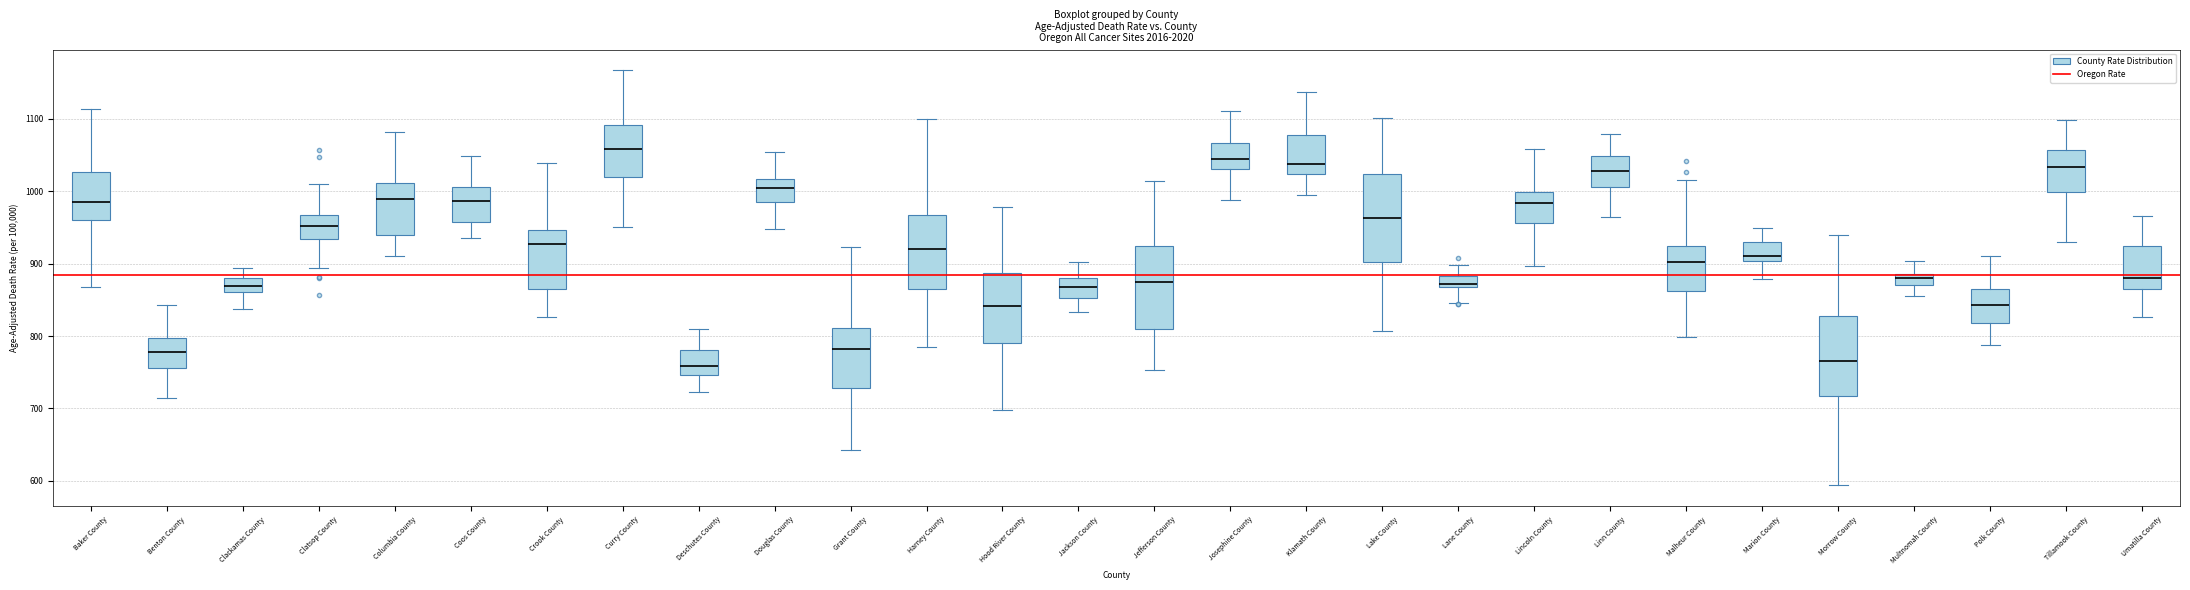

Reading left to right, read every box against the y-axis: the position of its median line, the range the box covers, and the ends of its whiskers. The values are not printed on the chart, so give them approximately, as read against the axis.

Baker County: median 980, box 960 to 1030, whiskers 870 to 1110
Benton County: median 780, box 760 to 800, whiskers 710 to 840
Clackamas County: median 870, box 860 to 880, whiskers 840 to 890
Clatsop County: median 950, box 930 to 970, whiskers 890 to 1010
Columbia County: median 990, box 940 to 1010, whiskers 910 to 1080
Coos County: median 990, box 960 to 1010, whiskers 940 to 1050
Crook County: median 930, box 870 to 950, whiskers 830 to 1040
Curry County: median 1060, box 1020 to 1090, whiskers 950 to 1170
Deschutes County: median 760, box 750 to 780, whiskers 720 to 810
Douglas County: median 1000, box 980 to 1020, whiskers 950 to 1050
Grant County: median 780, box 730 to 810, whiskers 640 to 920
Harney County: median 920, box 860 to 970, whiskers 790 to 1100
Hood River County: median 840, box 790 to 890, whiskers 700 to 980
Jackson County: median 870, box 850 to 880, whiskers 830 to 900
Jefferson County: median 870, box 810 to 920, whiskers 750 to 1010
Josephine County: median 1040, box 1030 to 1070, whiskers 990 to 1110
Klamath County: median 1040, box 1020 to 1080, whiskers 990 to 1140
Lake County: median 960, box 900 to 1020, whiskers 810 to 1100
Lane County: median 870 (just above the box's lower edge), box 870 to 880, whiskers 850 to 900
Lincoln County: median 980, box 960 to 1000, whiskers 900 to 1060
Linn County: median 1030, box 1010 to 1050, whiskers 960 to 1080
Malheur County: median 900, box 860 to 920, whiskers 800 to 1020
Marion County: median 910, box 900 to 930, whiskers 880 to 950
Morrow County: median 760, box 720 to 830, whiskers 590 to 940
Multnomah County: median 880, box 870 to 890, whiskers 860 to 900
Polk County: median 840, box 820 to 870, whiskers 790 to 910
Tillamook County: median 1030, box 1000 to 1060, whiskers 930 to 1100
Umatilla County: median 880, box 860 to 920, whiskers 830 to 970